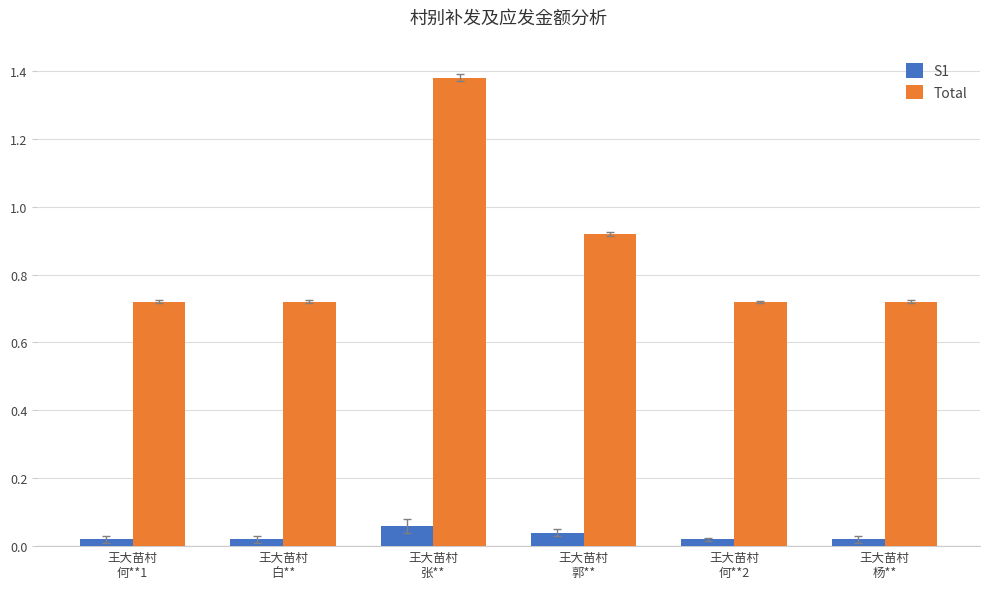

Which series has the largest total across all categories?

Total